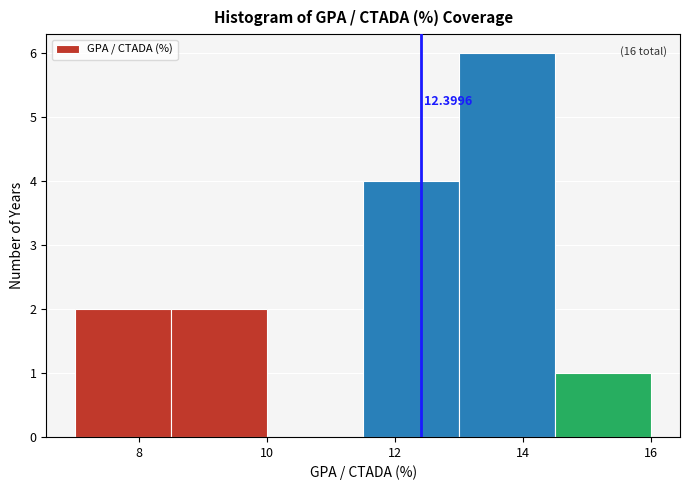

Which range on the x-axis has the tallest bar?

13.0 to 14.5